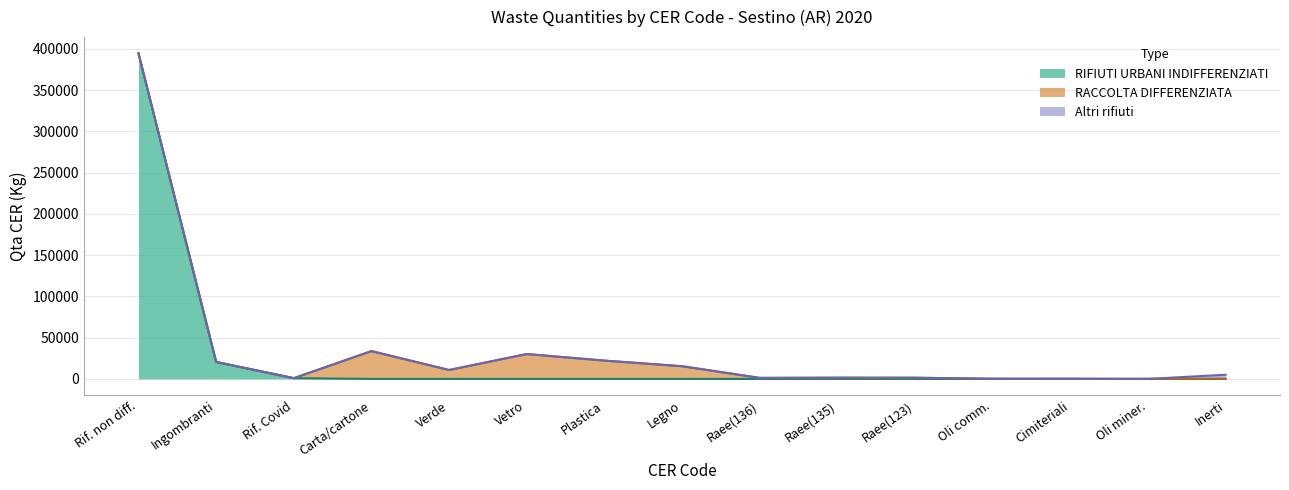

What position from the left is 200301_covid?

3